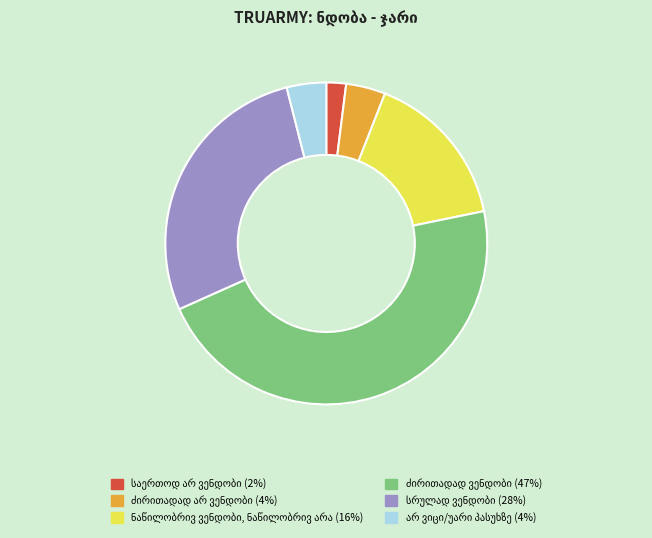

Does any single category account for the majority?

No